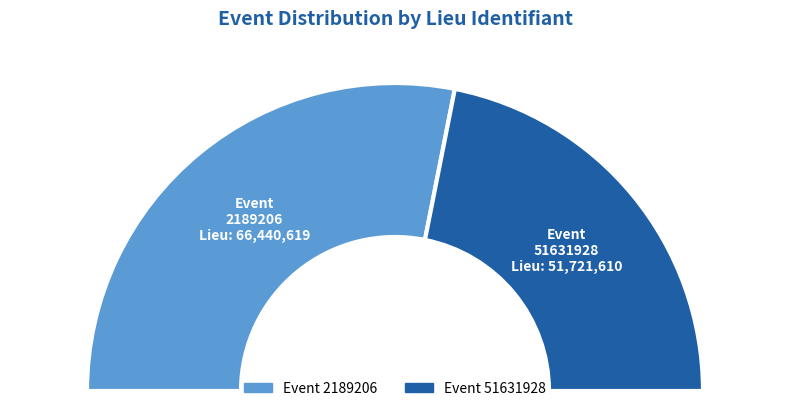

What is the largest slice in the pie chart?

2189206